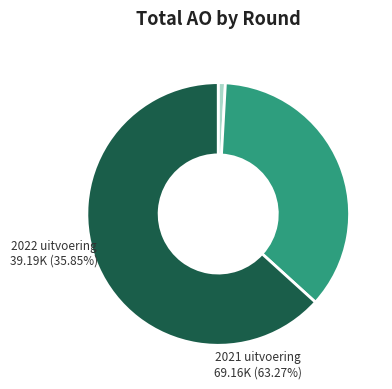

Which has a higher value, 2022 uitvoering or 2023 1ste aanpassing?

2022 uitvoering